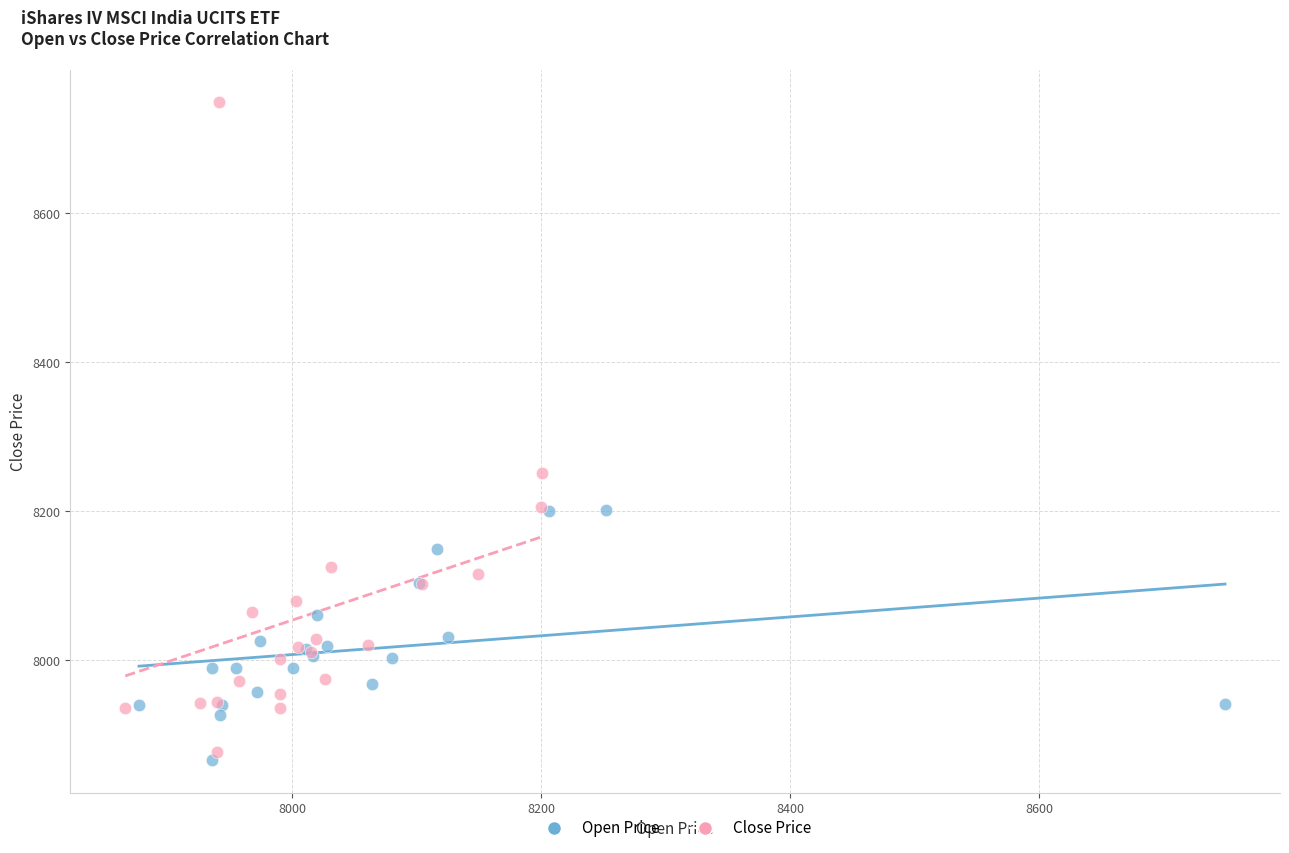

Which series contains the highest Y value?

Close Price